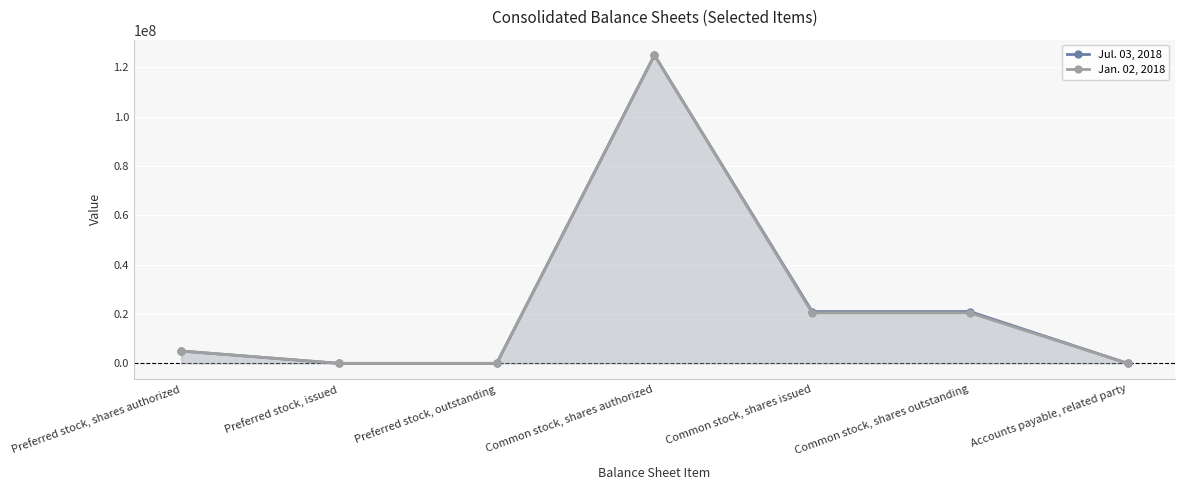

Between which two adjacent categories do Jan. 02, 2018 and Jul. 03, 2018 first intersect?

Common stock, shares outstanding and Accounts payable, related party